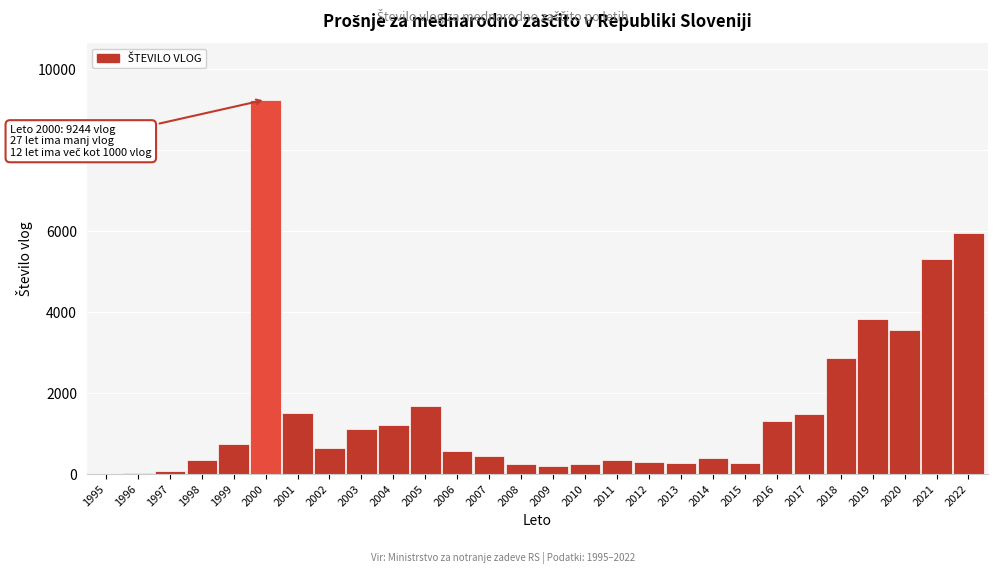

What is the sum of all values?

44164